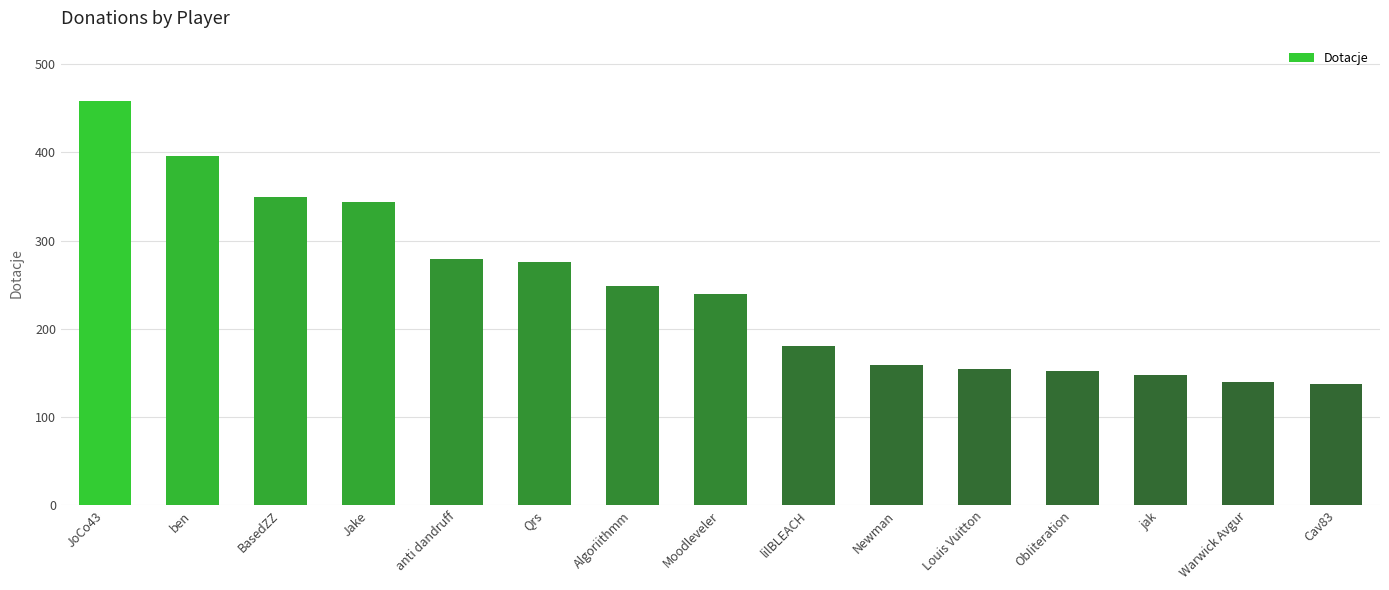

What is the smallest value displayed?

138